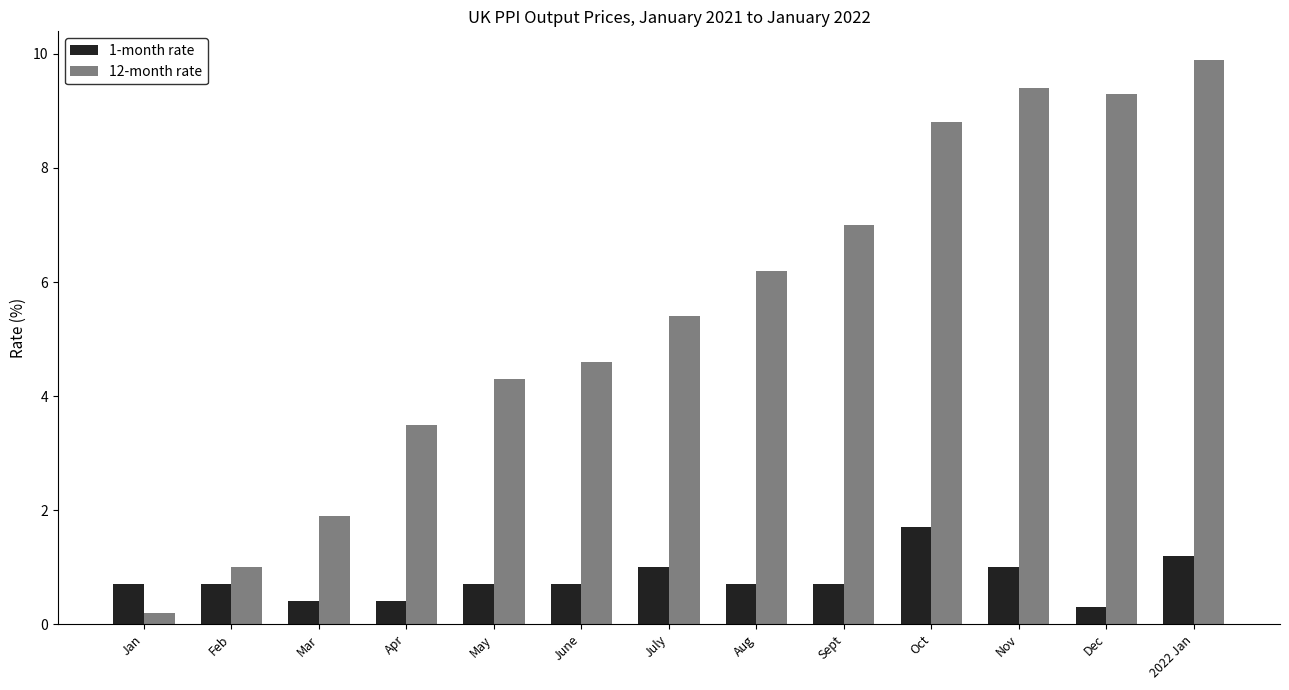

Rank the series at May from highest to lowest value.

12-month rate, 1-month rate